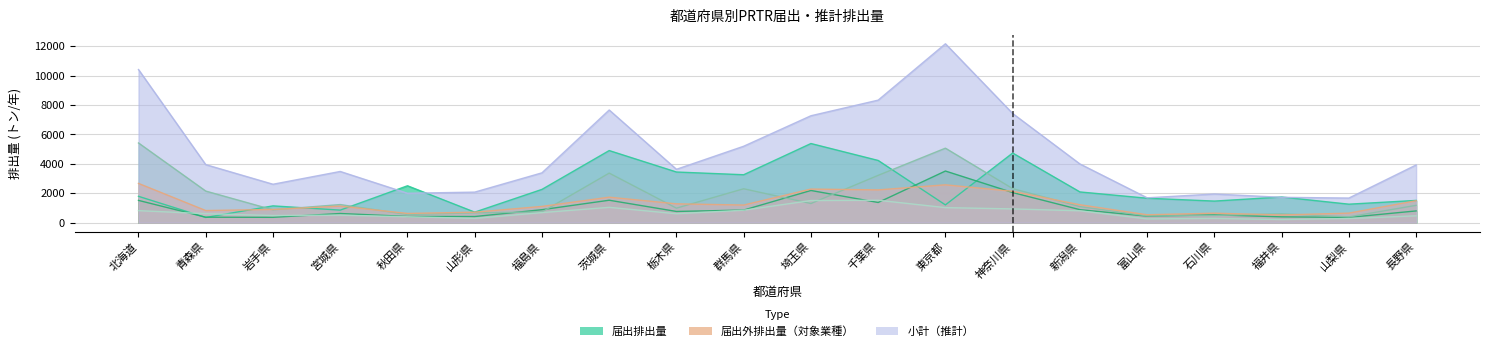

Rank the categories by 家庭 value from highest to lowest.

千葉県, 埼玉県, 茨城県, 東京都, 神奈川県, 群馬県, 北海道, 新潟県, 福島県, 青森県, 栃木県, 宮城県, 岩手県, 長野県, 秋田県, 山形県, 石川県, 山梨県, 富山県, 福井県